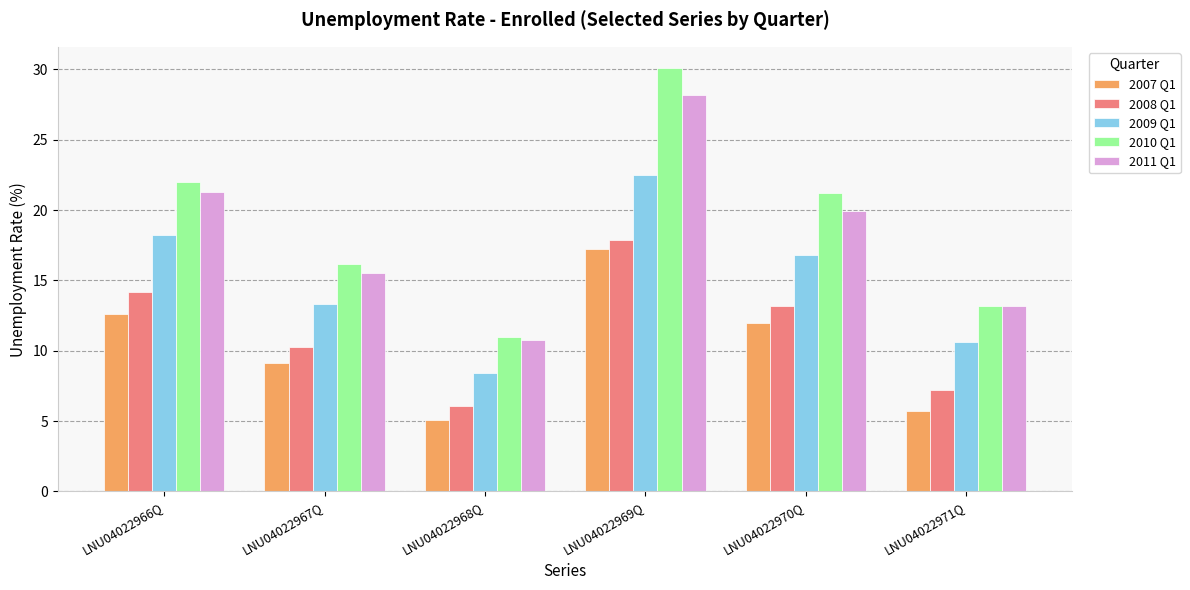

Rank the categories by 2007 Q1 value from highest to lowest.

LNU04022969Q, LNU04022966Q, LNU04022970Q, LNU04022967Q, LNU04022971Q, LNU04022968Q